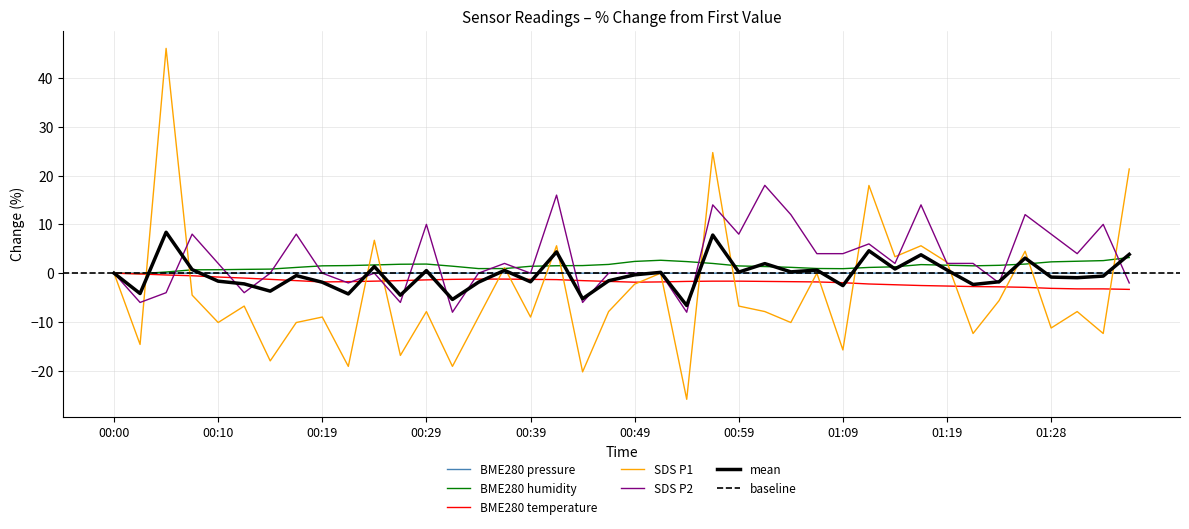

The SDS_P1 series shows -1.7 at 01:31. True or false?

False